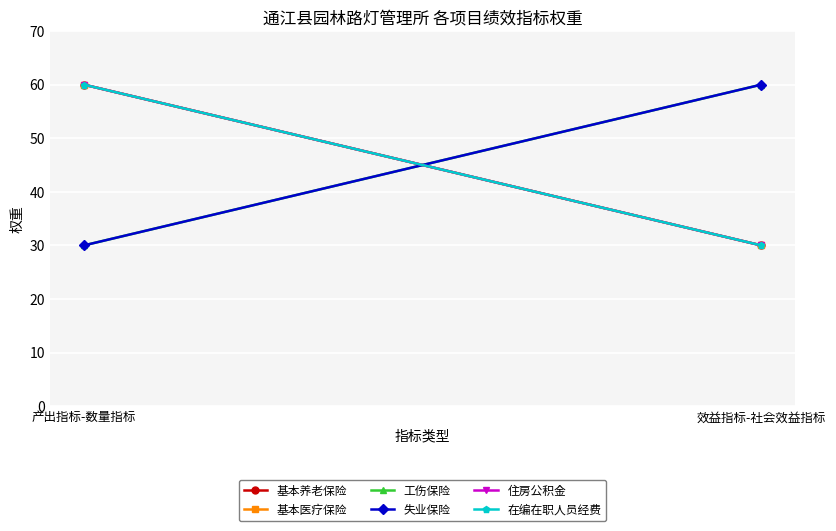

What is the spread (max minus min) of values at 效益指标-社会效益指标?

30